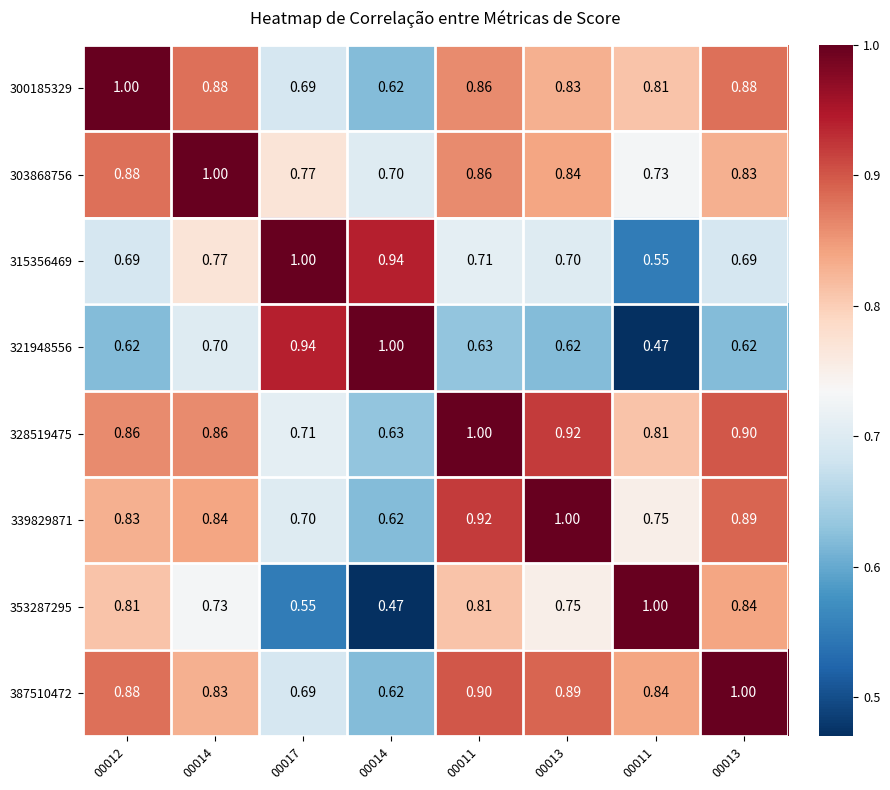

Which series has the largest total across all categories?

328519475